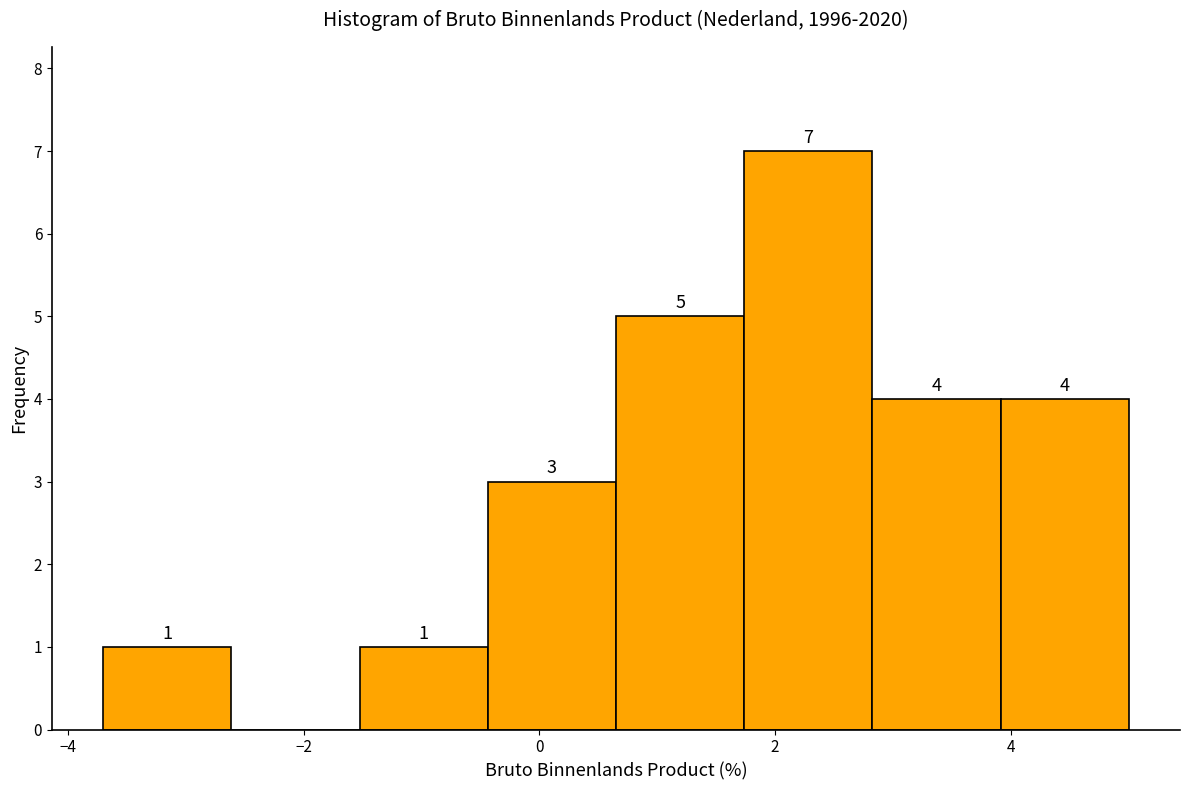

Which range on the x-axis has the tallest bar?

1.8 to 2.8